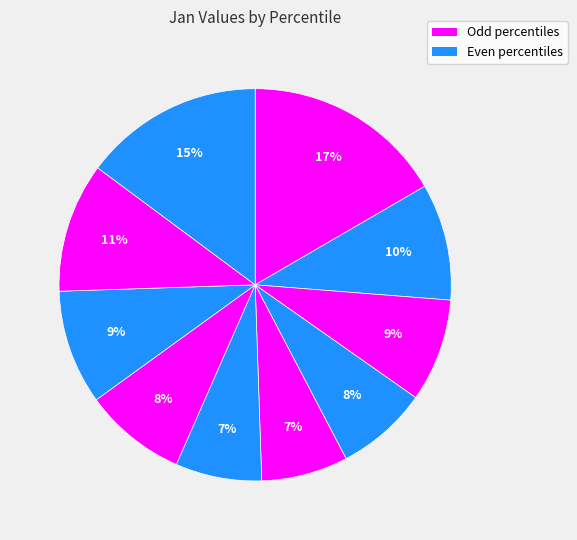

How many slices are in this pie chart?

10